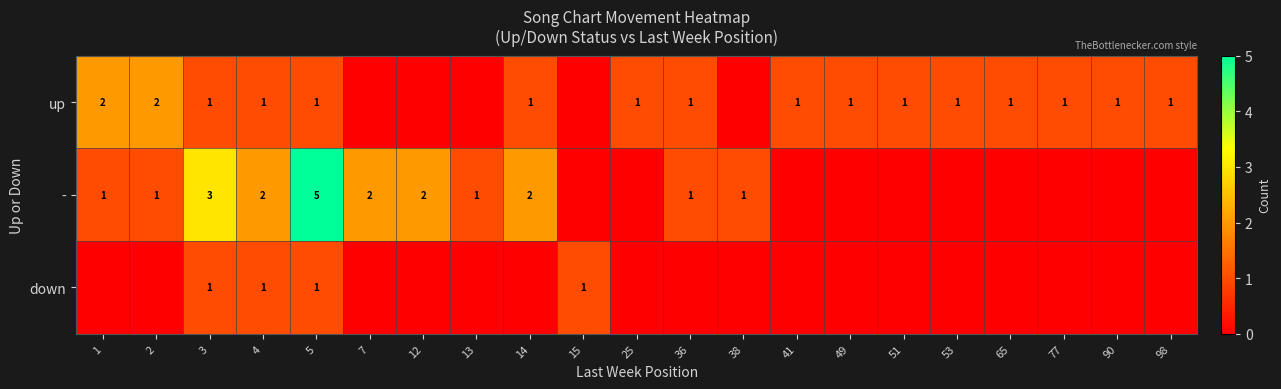

Which has a higher value, 5 or 12?

5